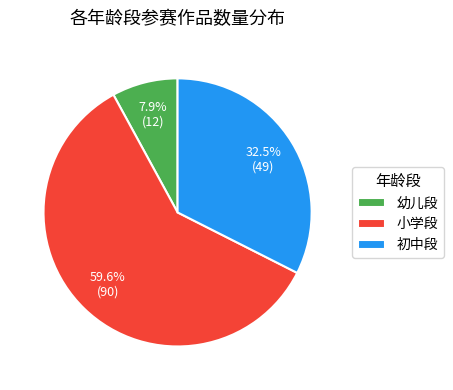

How many segments does this pie chart have?

3